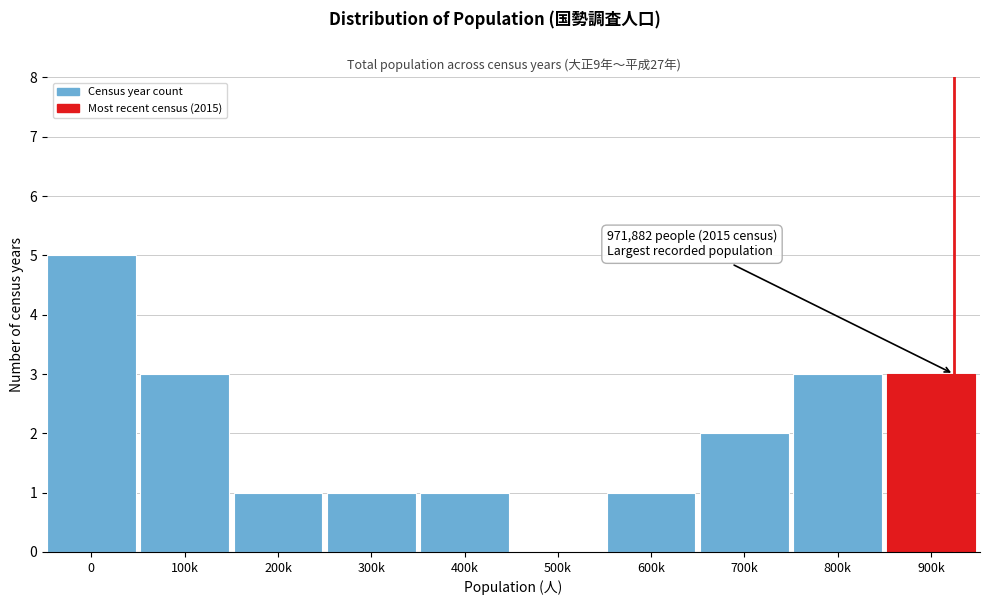

Reading right to left, extract all data points from this chart.

900k=3	800k=3	700k=2	600k=1	500k=0	400k=1	300k=1	200k=1	100k=3	0=5